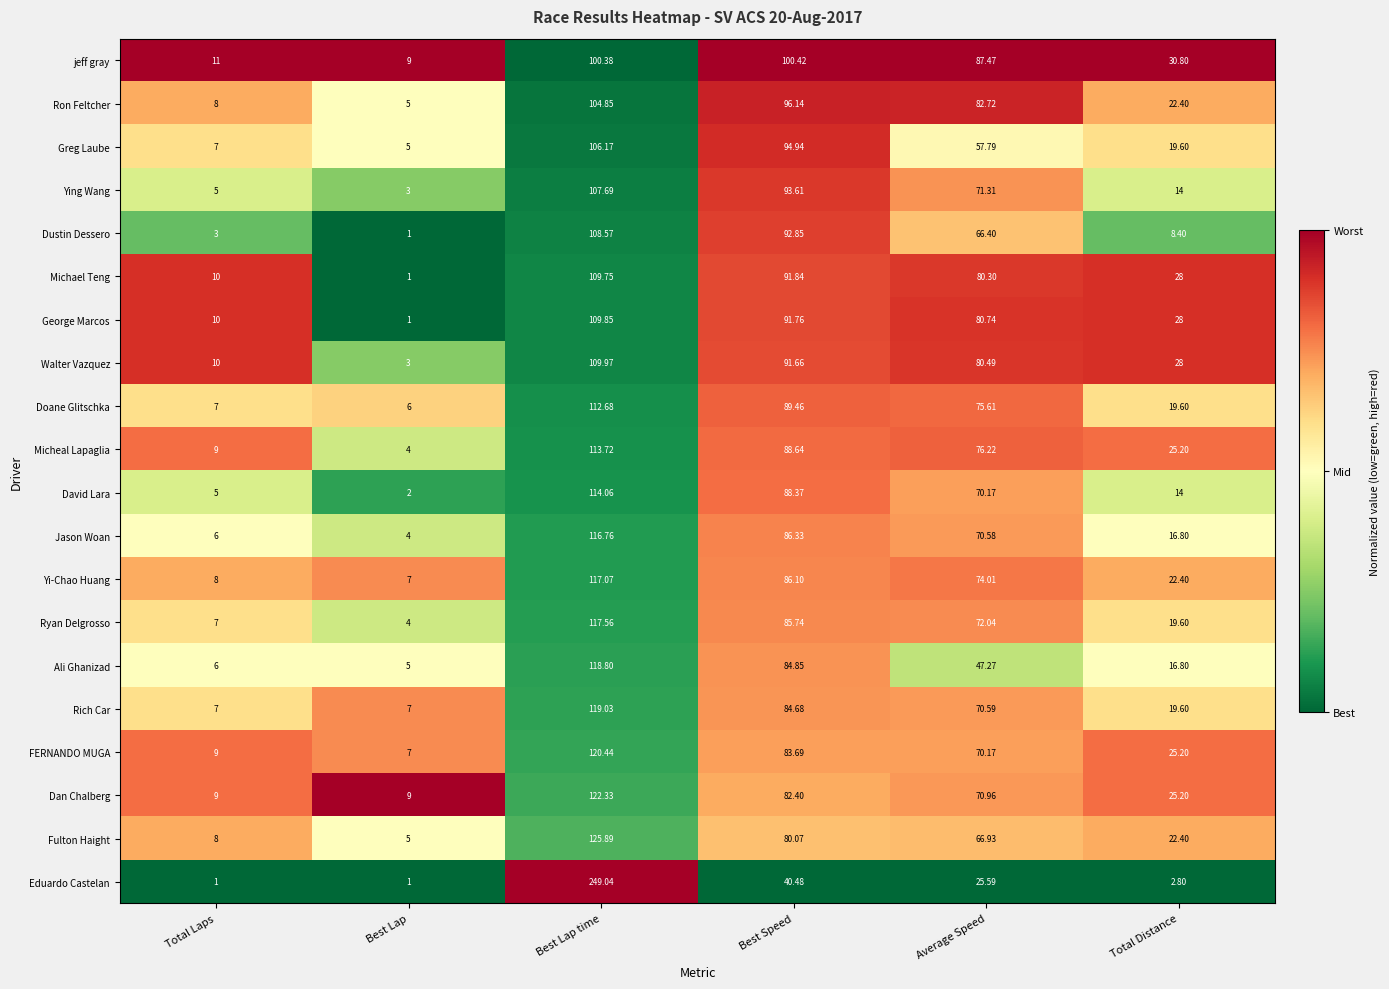

Is the value of Greg Laube at Total Laps greater than the value of Doane Glitschka at Best Speed?

No